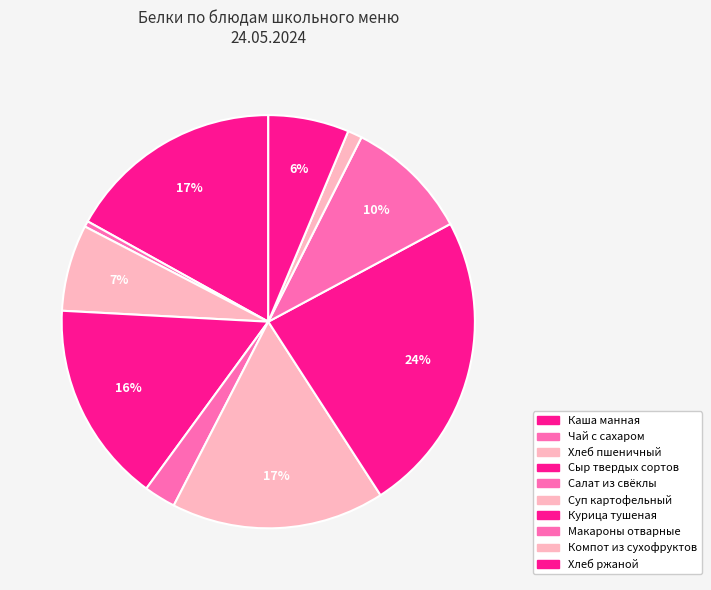

Rank the categories by value from lowest to highest.

Чай с сахаром, Компот из сухофруктов, Салат из свёклы, Хлеб ржаной, Хлеб пшеничный, Макароны отварные, Сыр твердых сортов, Суп картофельный, Каша манная, Курица тушеная